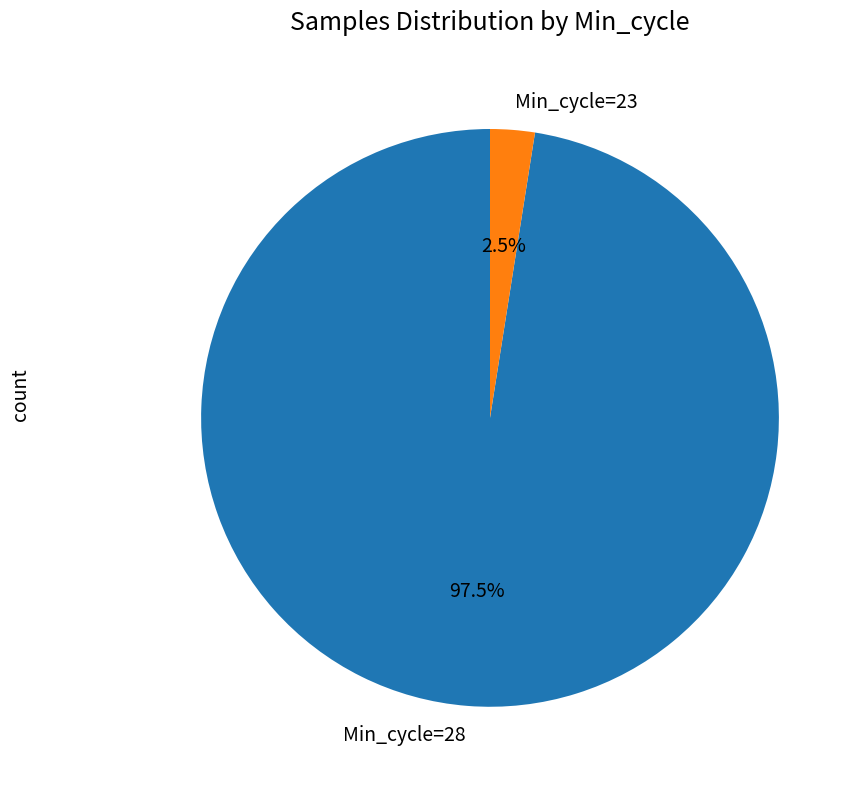

Does any single category account for the majority?

Yes